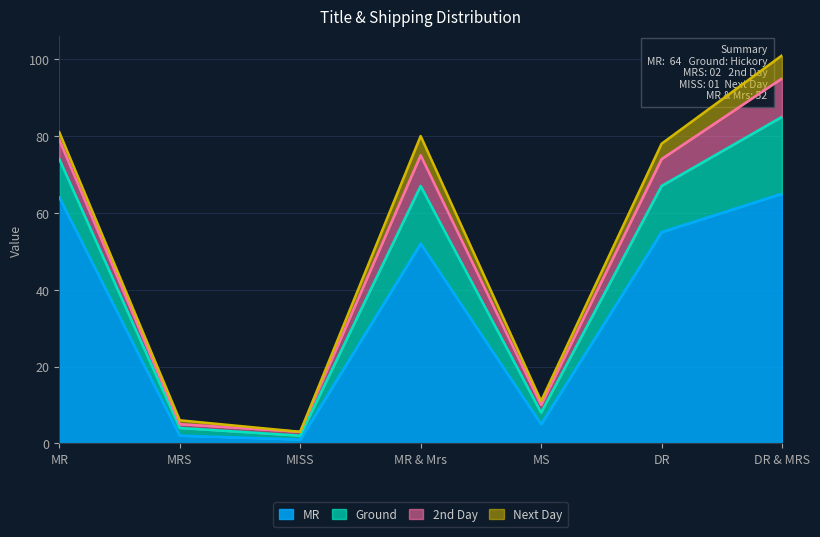

At which category does the chart reach its minimum across all series?

MISS